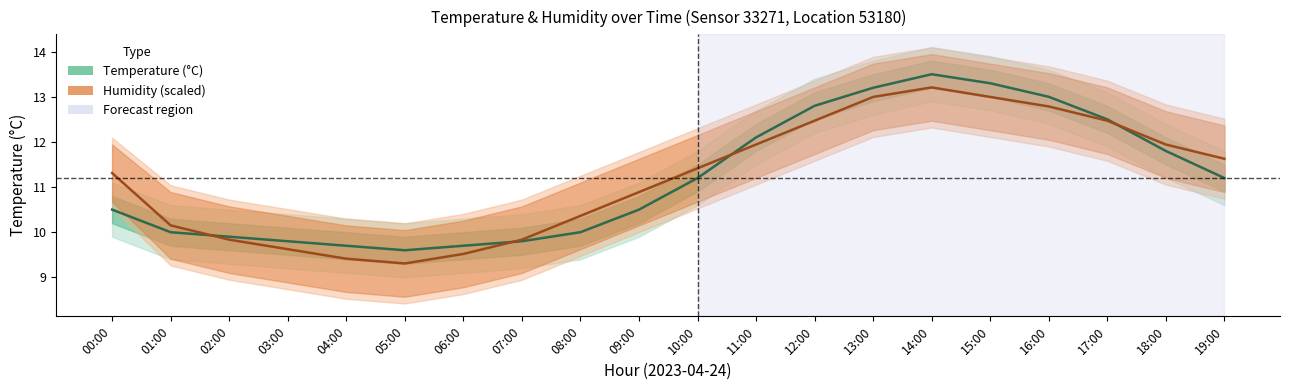

How many values in the temperature series are below 11?

10